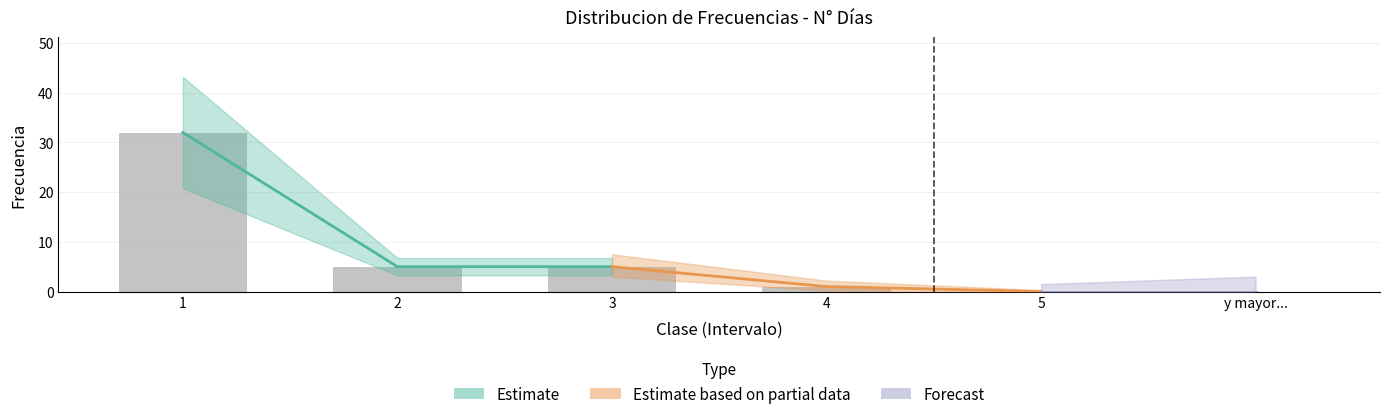

What is the change in value from 2 to y mayor...?

-5